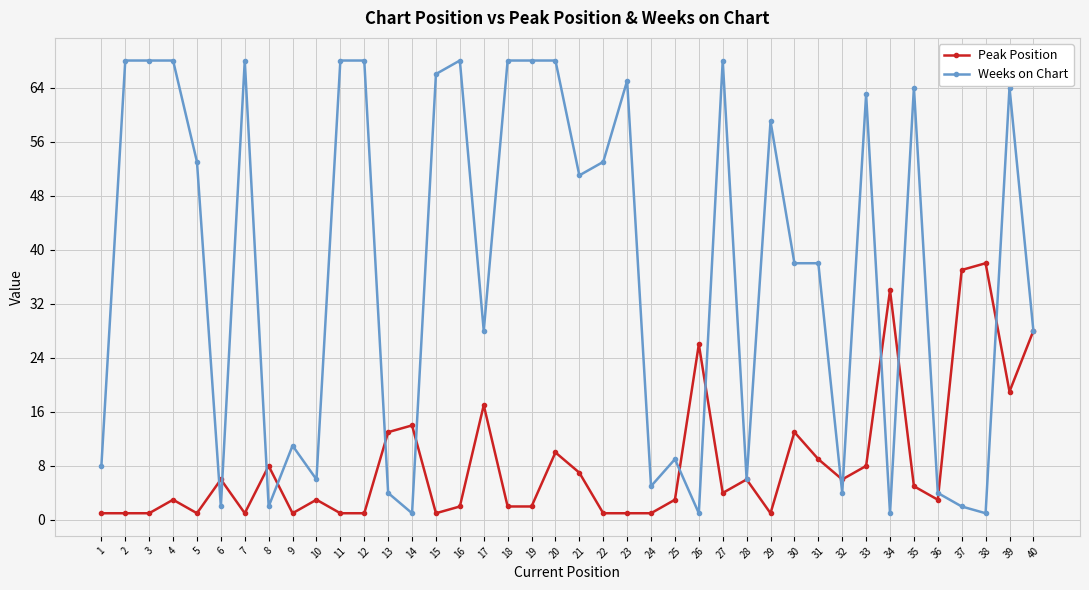

Between 12 and 27, which series saw the biggest shift?

Peak Position